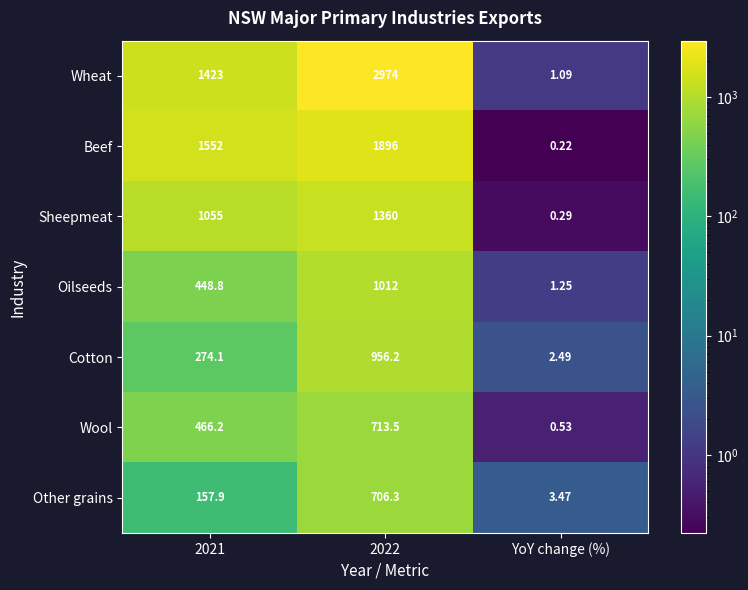

Between 2022 and YoY change (%), which series saw the biggest shift?

Wheat